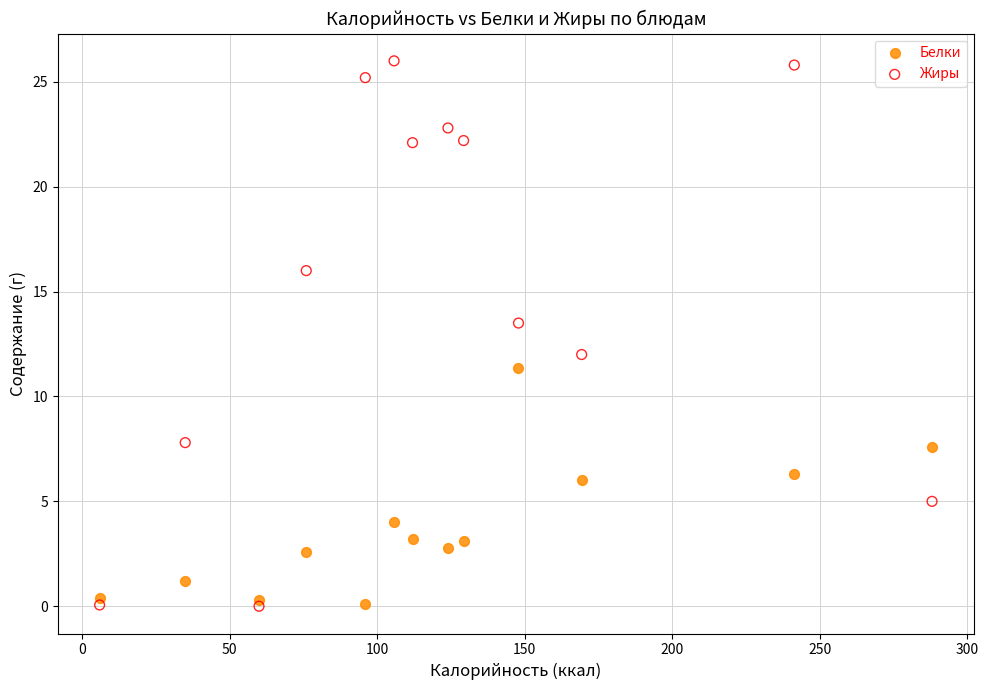

Across all data points, what is the range of X values (max minus min)?

282.0